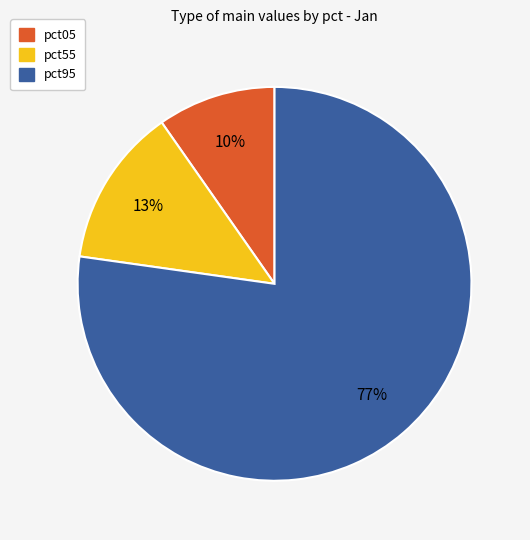

Is there any slice that represents more than half of the pie?

Yes